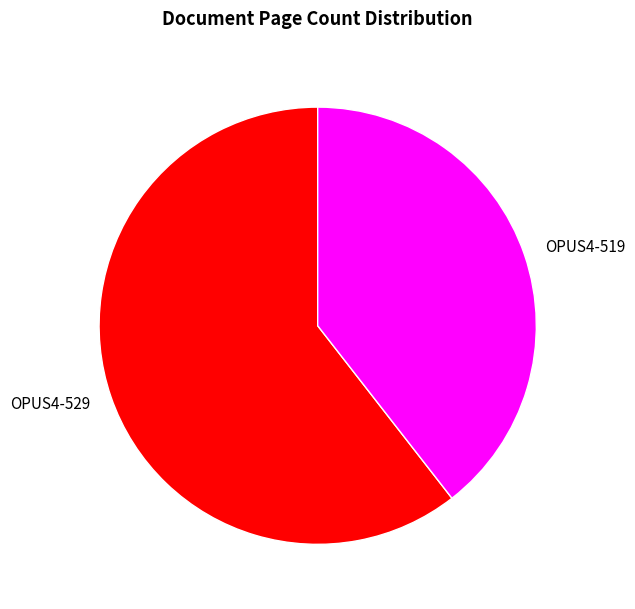

Which category has the smallest portion of the pie?

OPUS4-519